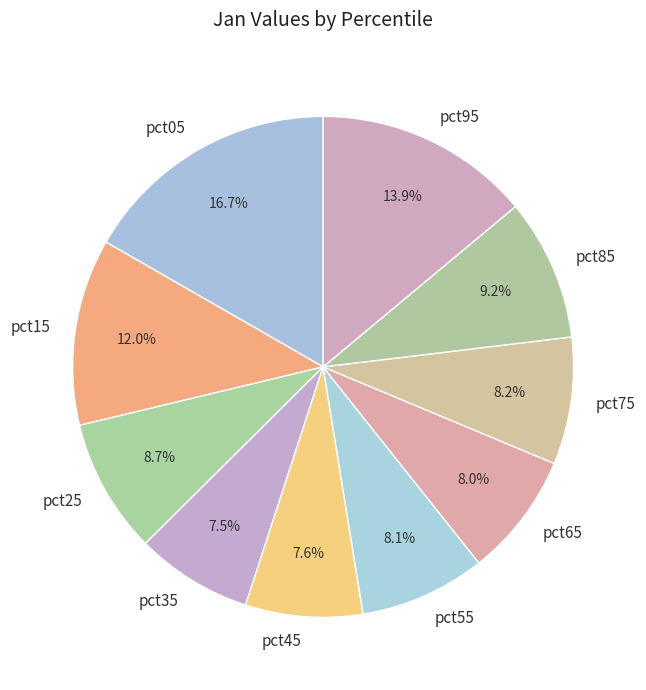

To the nearest percent, what is the average slice percentage?

10%